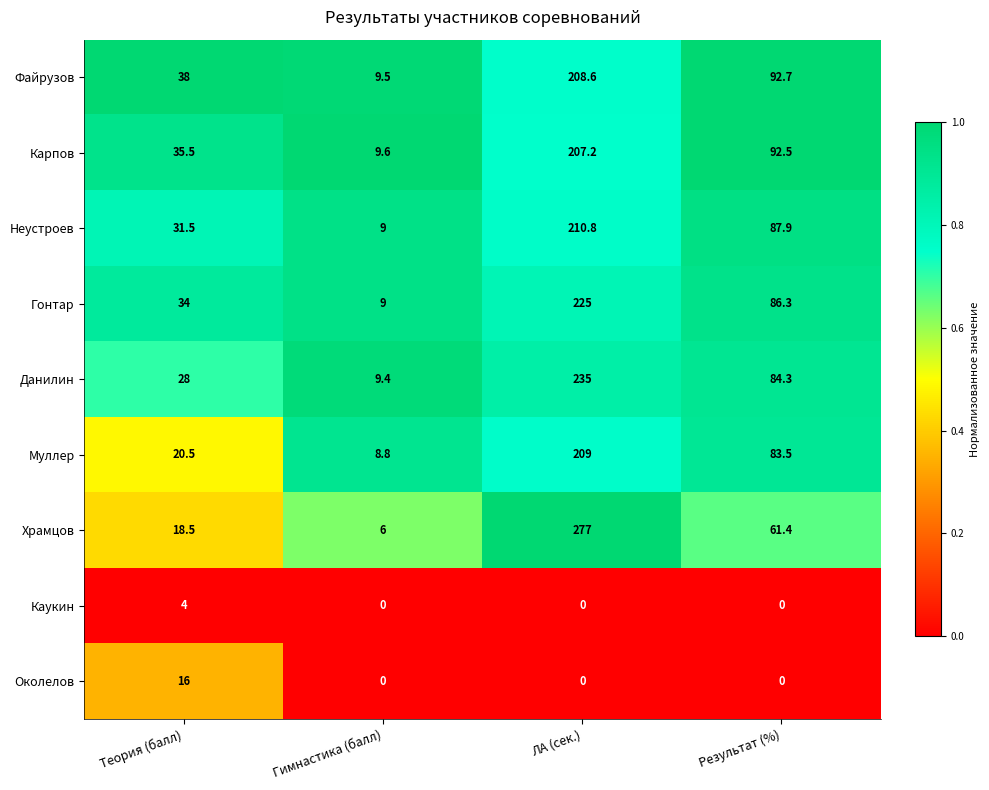

Which series has the largest range (max minus min)?

Храмцов